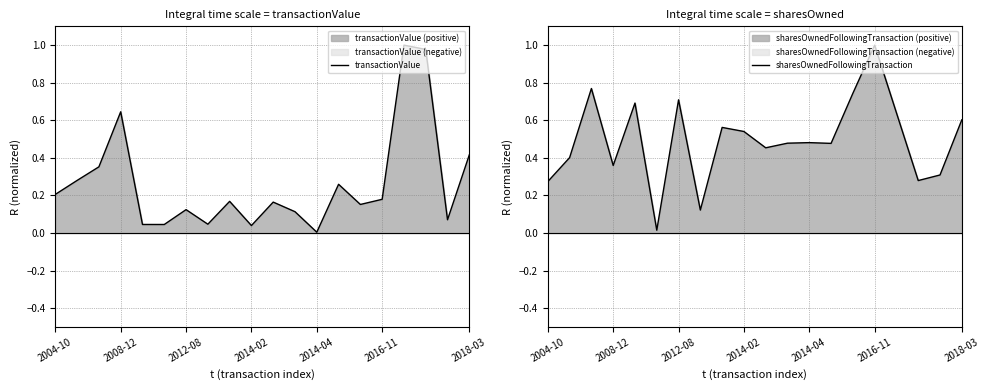

At which label does transactionValue reach its minimum?

2014-04